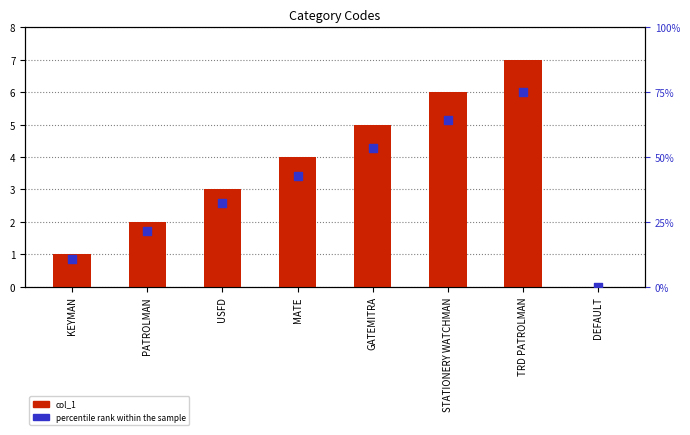

At how many categories does at least one series exceed 25?

5